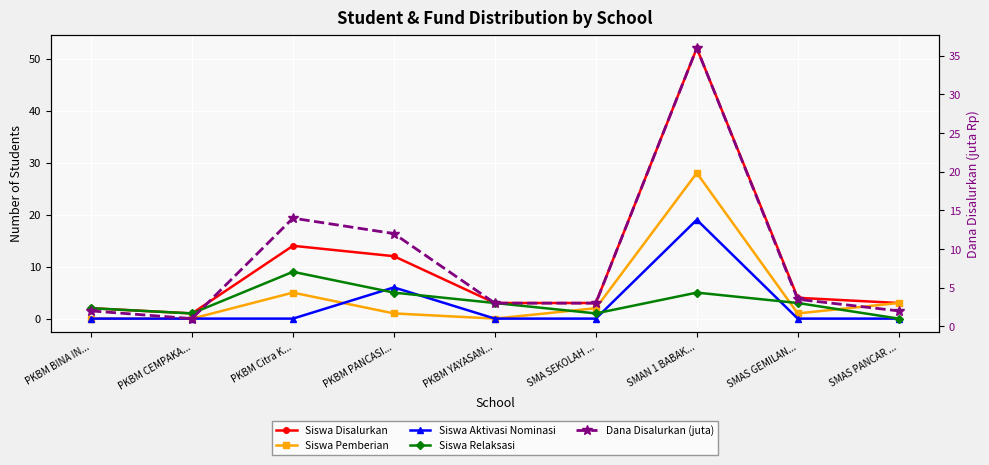

List the labels in order of Dana Disalurkan (juta) value, largest first.

SMAN 1 BABAK..., PKBM Citra K..., PKBM PANCASI..., SMAS GEMILAN..., PKBM YAYASAN..., SMA SEKOLAH ..., PKBM BINA IN..., SMAS PANCAR ..., PKBM CEMPAKA...